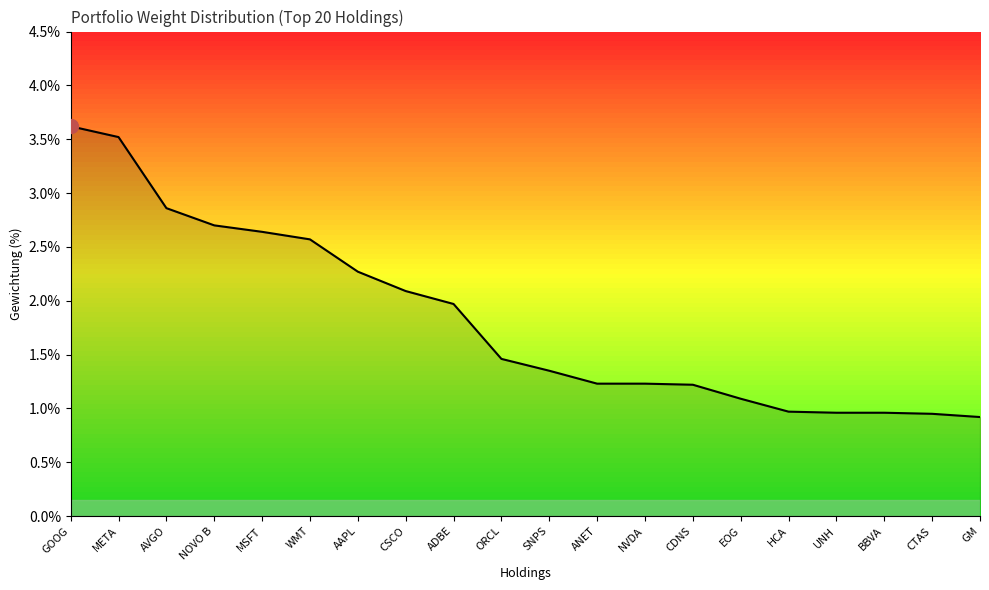

What position from the right is GOOG?

20